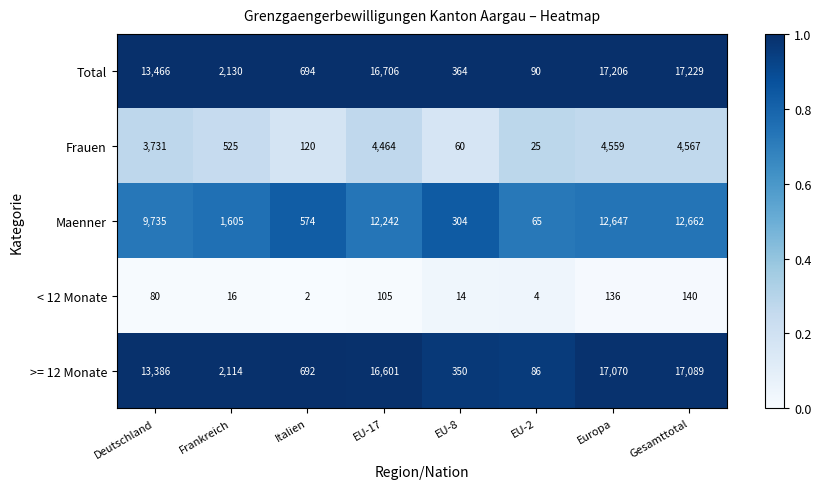

What is the lowest value of the Frauen series?

25